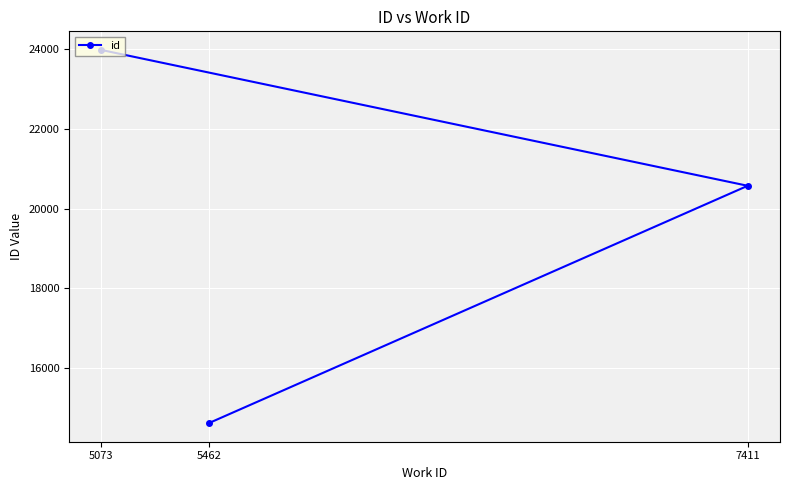

What is the change in value from 5462 to 7411?

+5962